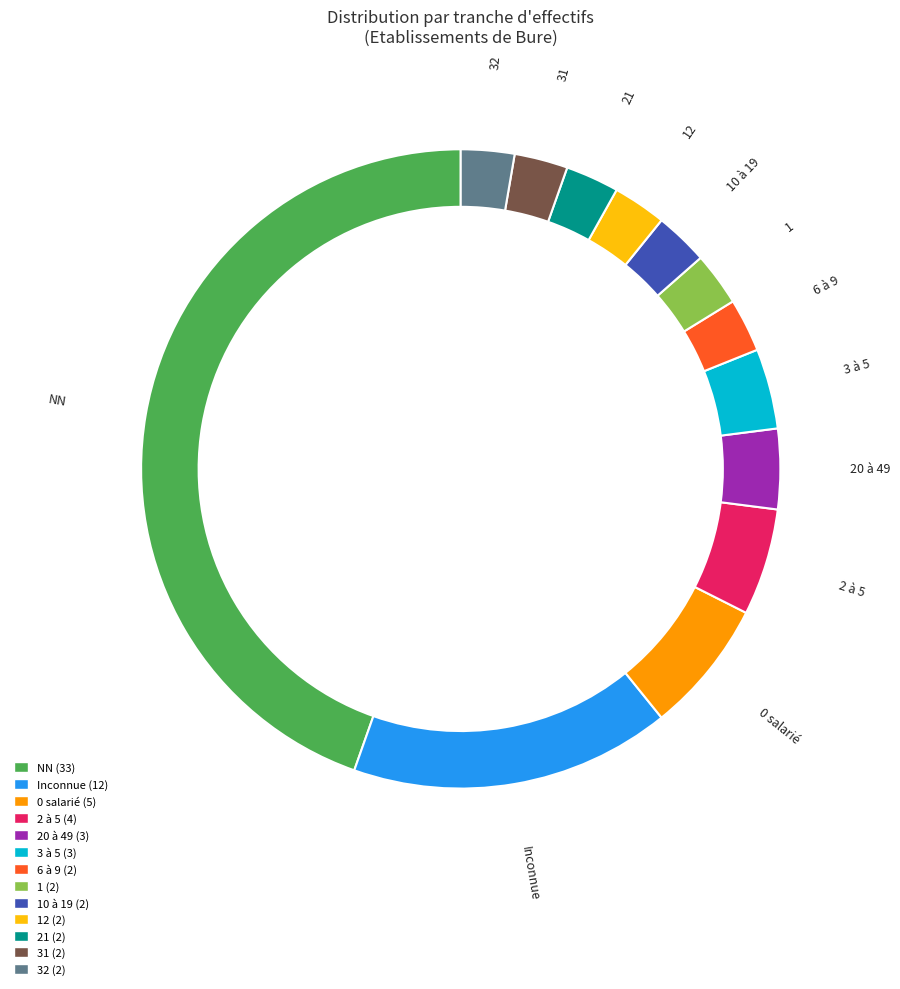

Is there a majority slice in this chart?

No